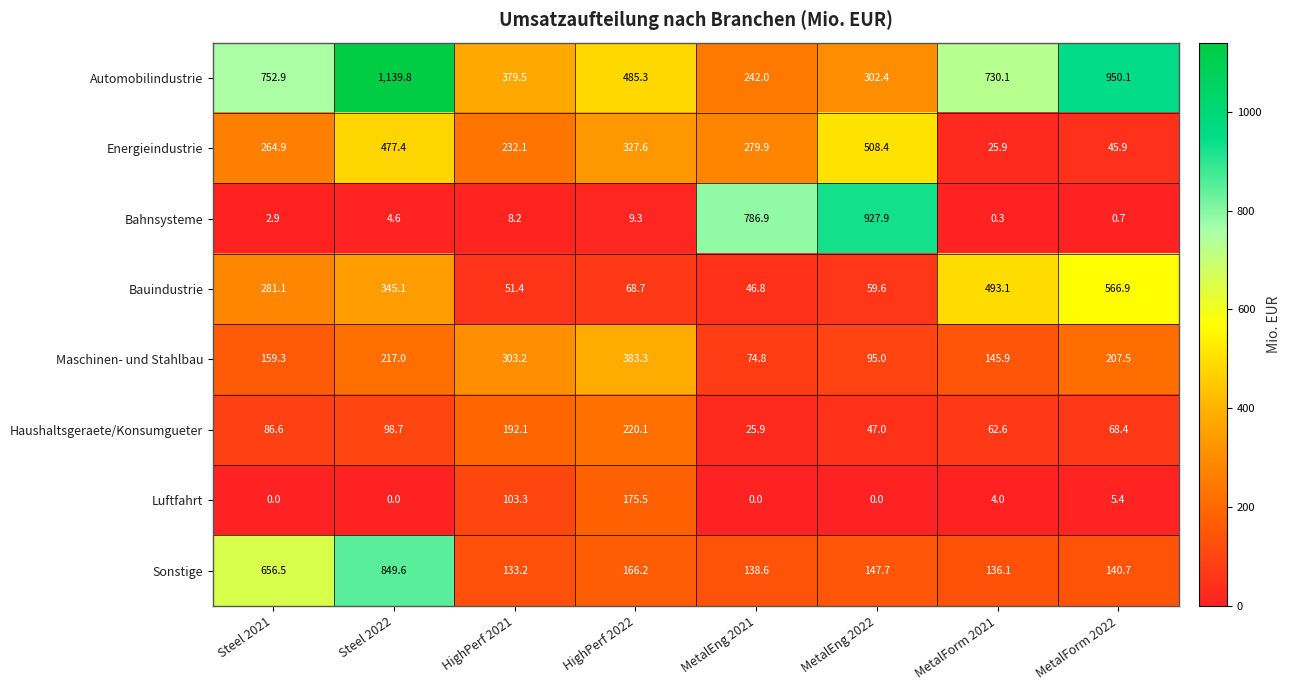

Which label corresponds to the largest value in the chart?

Steel 2022